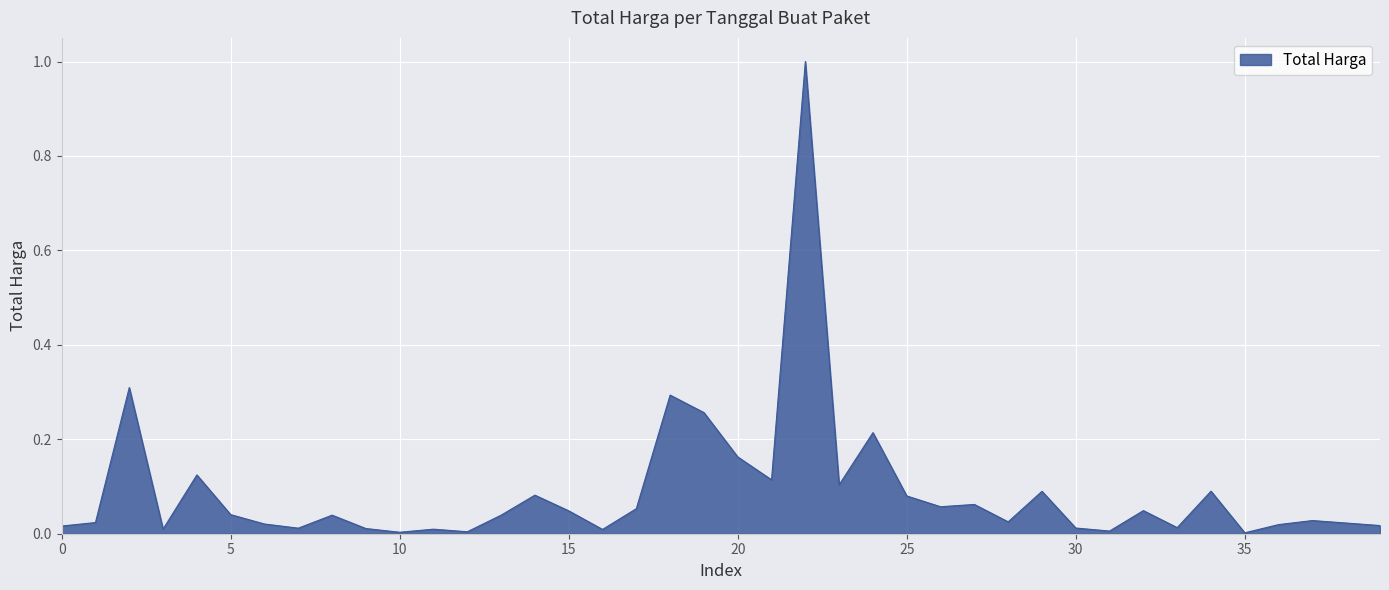

What is the maximum value shown in the chart?

1.0